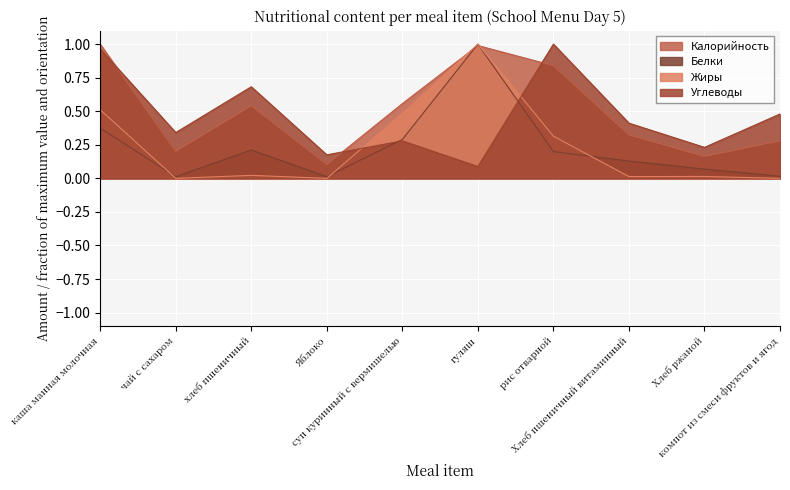

What is the total value across all series at каша манная молочная?

2.8